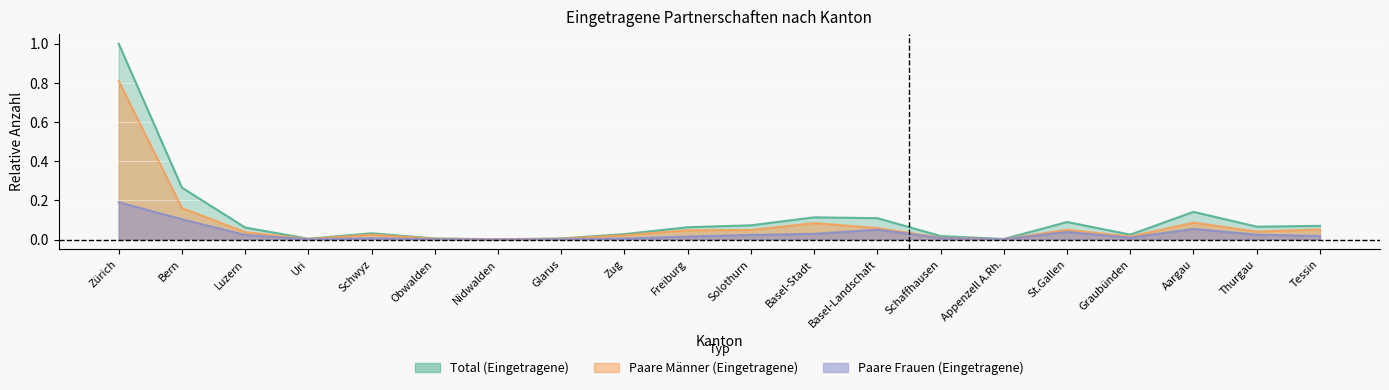

True or false: Paare Frauen (Eingetragene) and Total (Eingetragene) intersect in this chart.

False